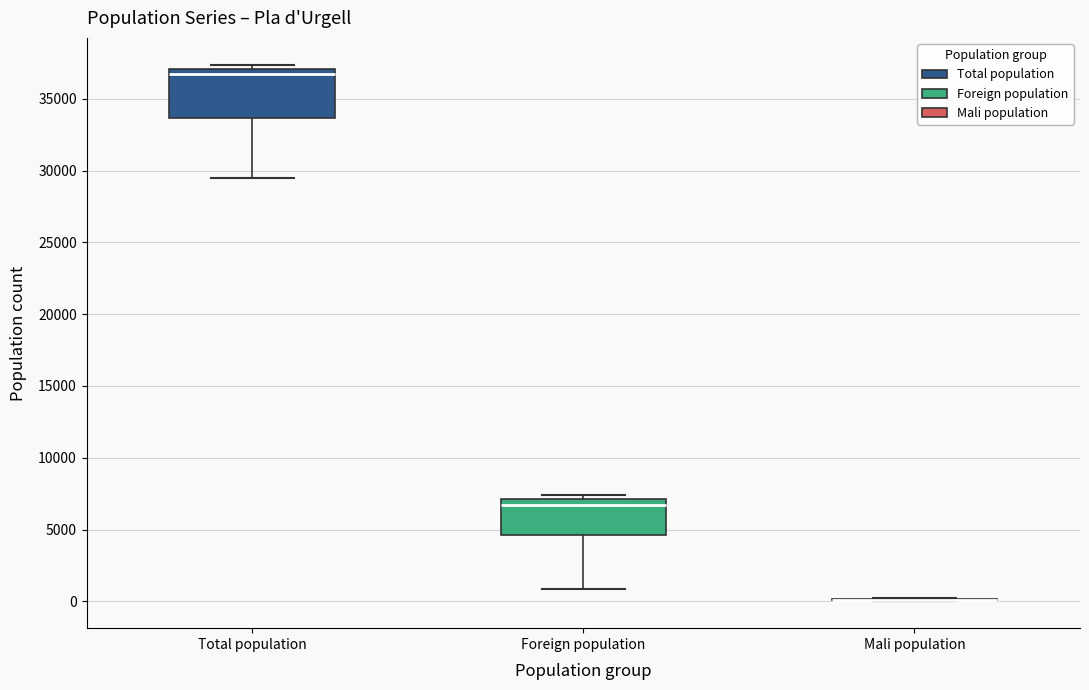

Where is the lower edge of the box for Foreign population on the y-axis? The values are not printed on the chart, so give them approximately, as read against the axis.

4500